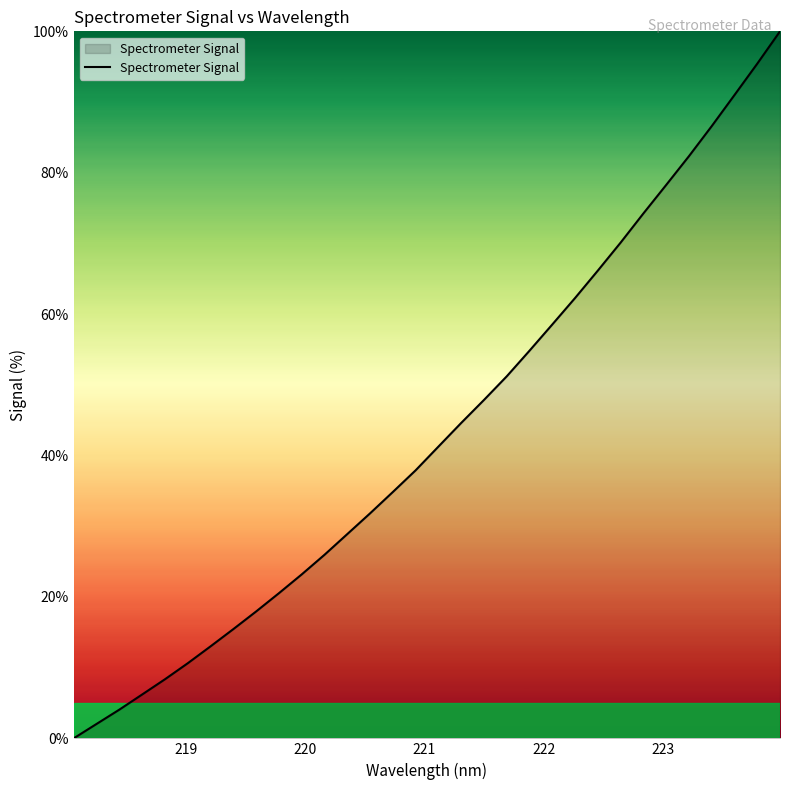

What is the difference between the maximum and minimum values?

100.0